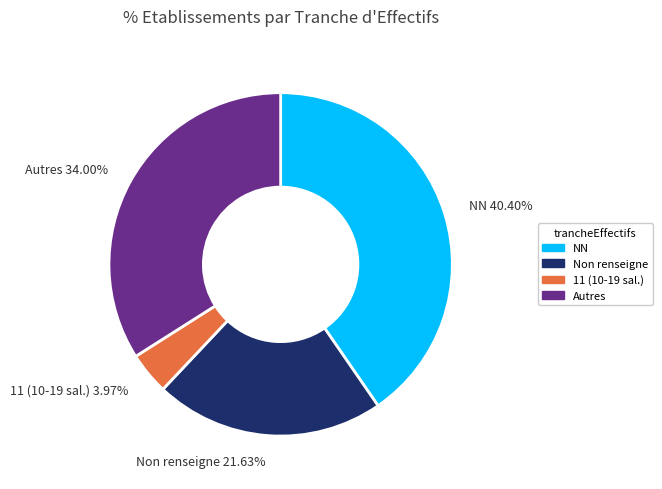

Between 11 (10-19 sal.) and Non renseigne, which is larger?

Non renseigne